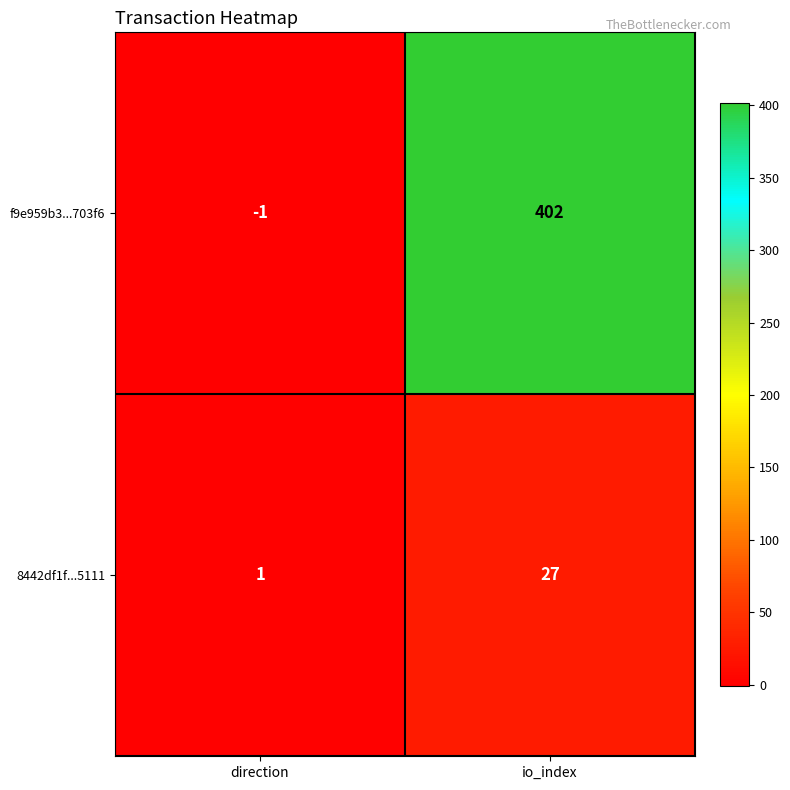

True or false: 8442df1f...5111 has a value of 47 at io_index.

False